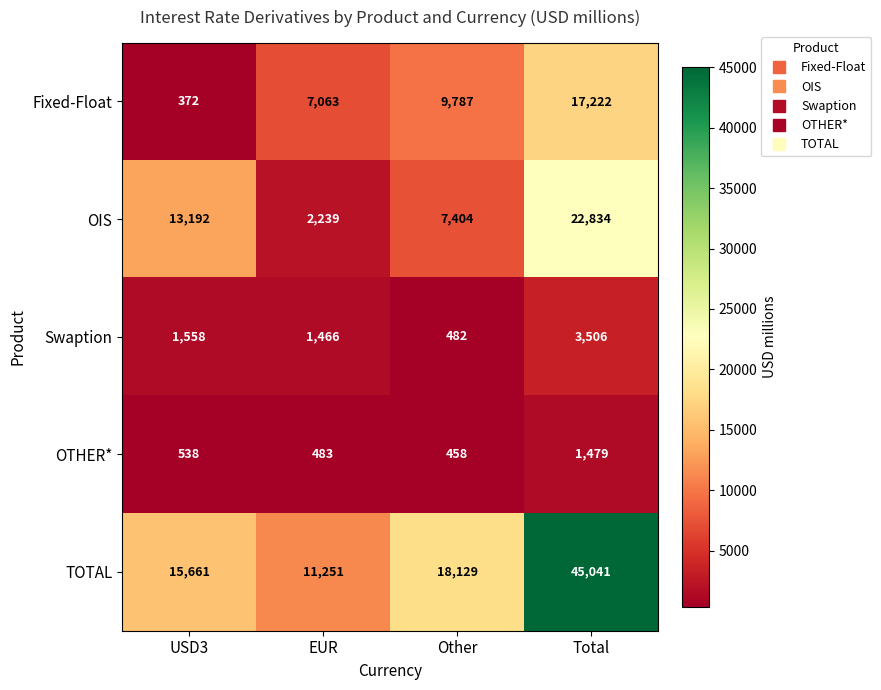

Is it true that OIS equals 7404 at Other?

True